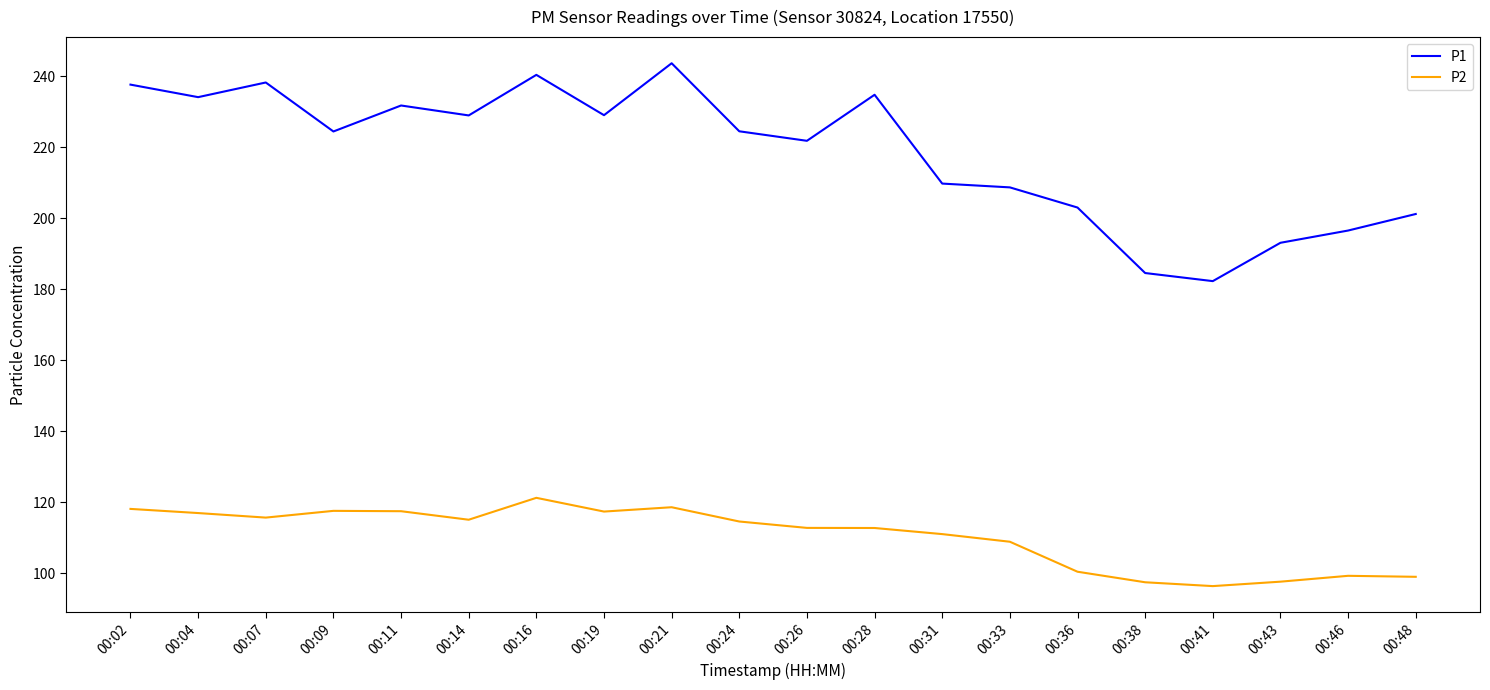

How many values in the P1 series are below 224?

9